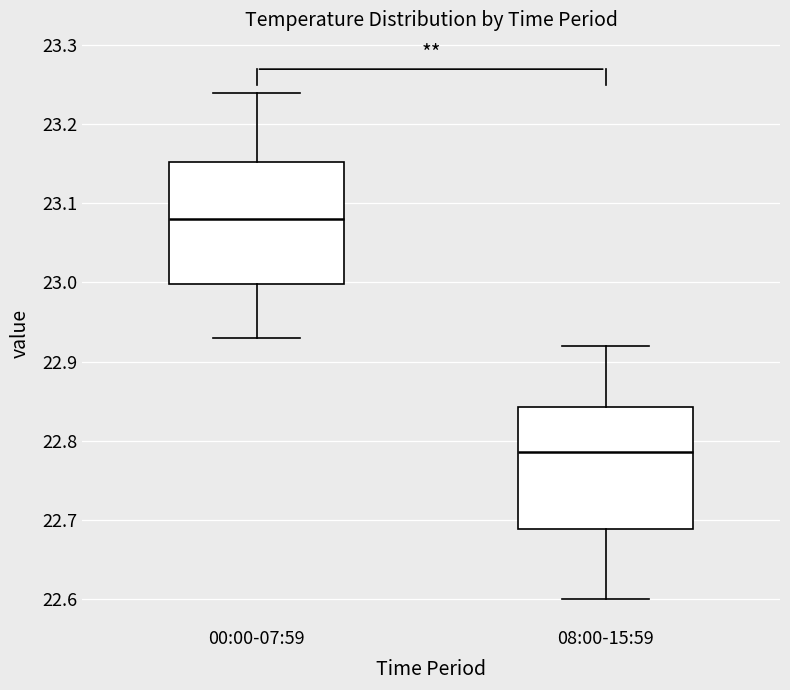

Reading left to right, transcribe this box plot: for each box, give where its median line is, the range the box spans, and where its two whiskers end, as read against the y-axis. The values are not printed on the chart, so give them approximately, as read against the axis.

00:00-07:59: median 23.08, box 23.00 to 23.15, whiskers 22.93 to 23.24
08:00-15:59: median 22.79, box 22.69 to 22.84, whiskers 22.60 to 22.92